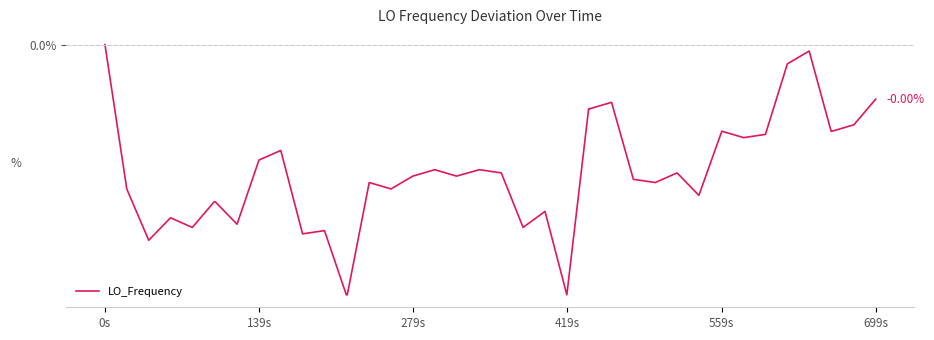

Does the chart have visible grid lines?

Yes